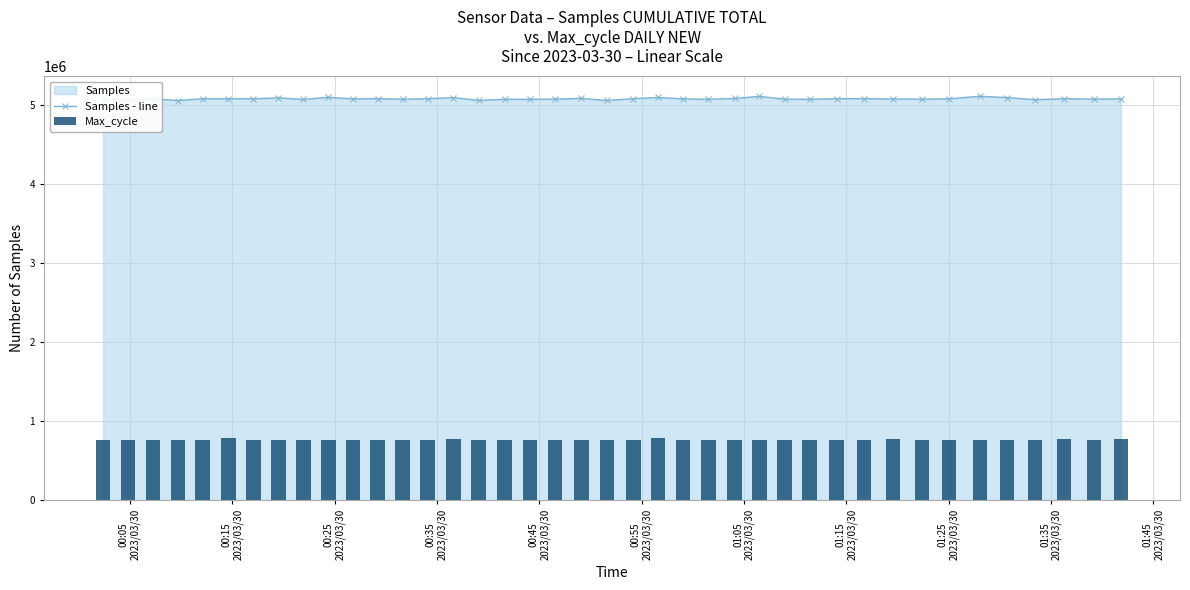

What is the maximum value for Samples - line?

5104533